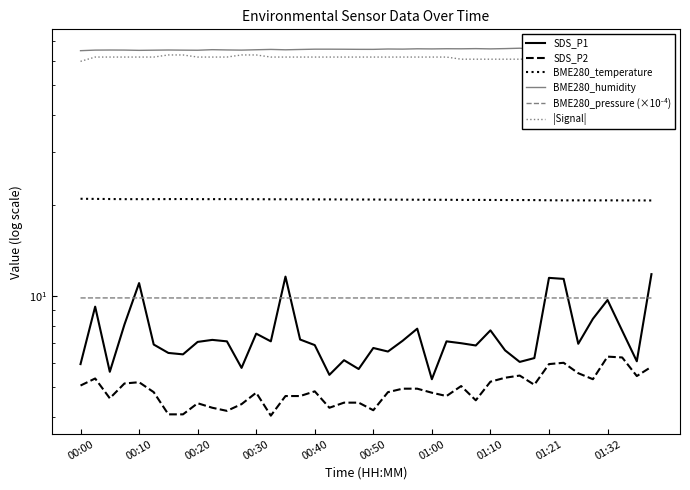

Which category has the lowest value in the BME280_pressure (×10⁻⁴) series?

39